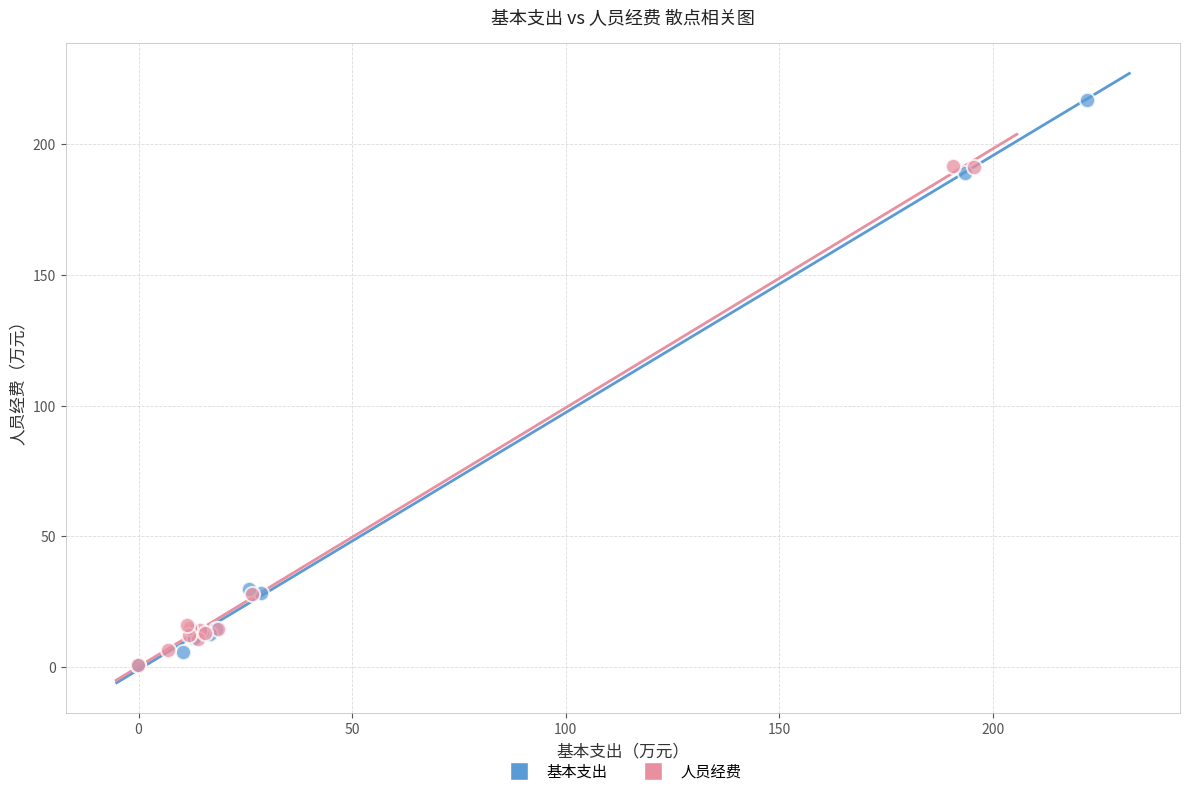

Which series reaches the maximum Y coordinate?

基本支出